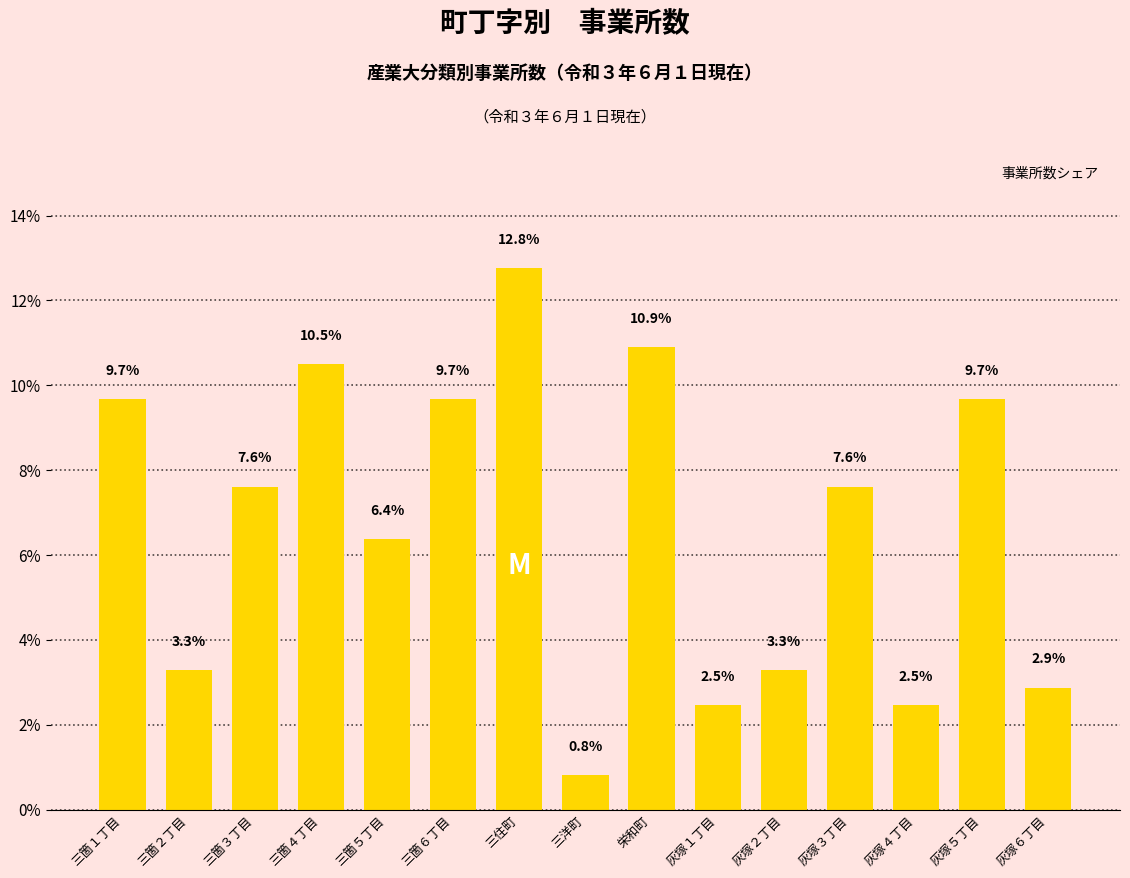

At which label does the data first exceed 7?

三箇１丁目